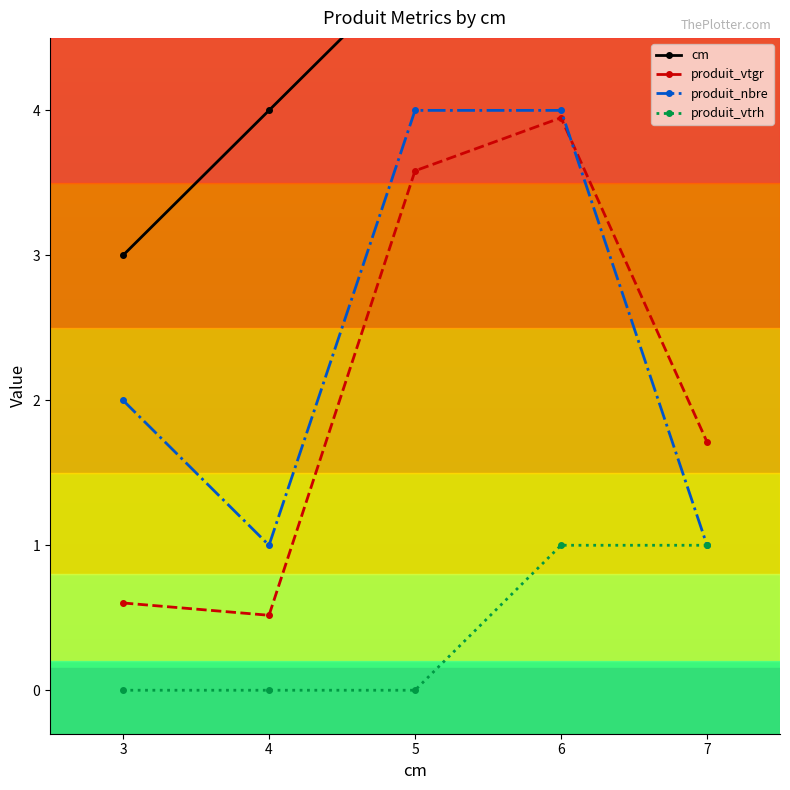

Rank the categories by produit_vtrh value from lowest to highest.

3, 4, 5, 6, 7